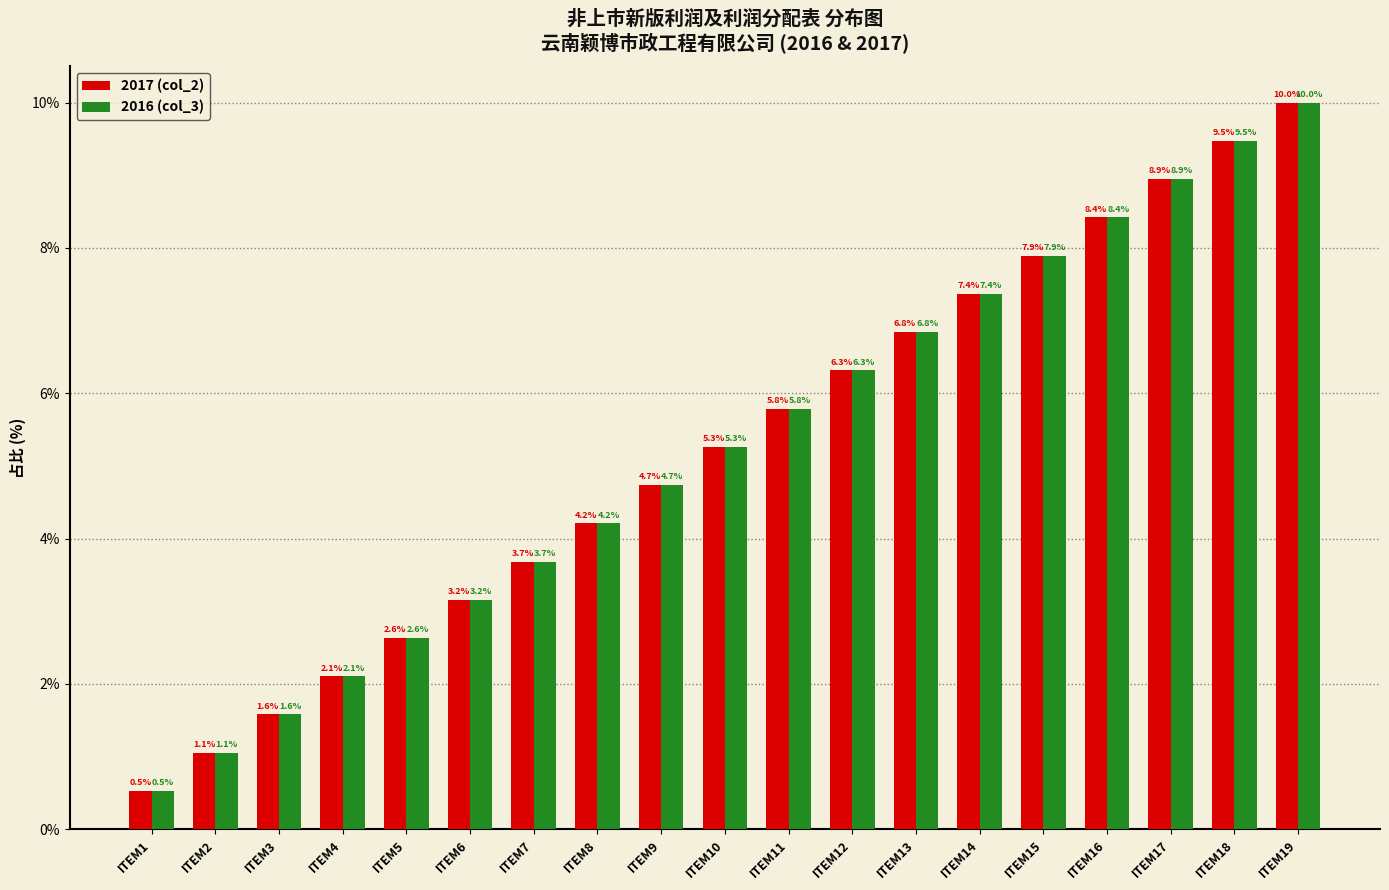

Reading left to right, list all the values displayed in this chart.

2017 (col_2): 0.5	1.1	1.6	2.1	2.6	3.2	3.7	4.2	4.7	5.3	5.8	6.3	6.8	7.4	7.9	8.4	8.9	9.5	10.0
2016 (col_3): 0.5	1.1	1.6	2.1	2.6	3.2	3.7	4.2	4.7	5.3	5.8	6.3	6.8	7.4	7.9	8.4	8.9	9.5	10.0